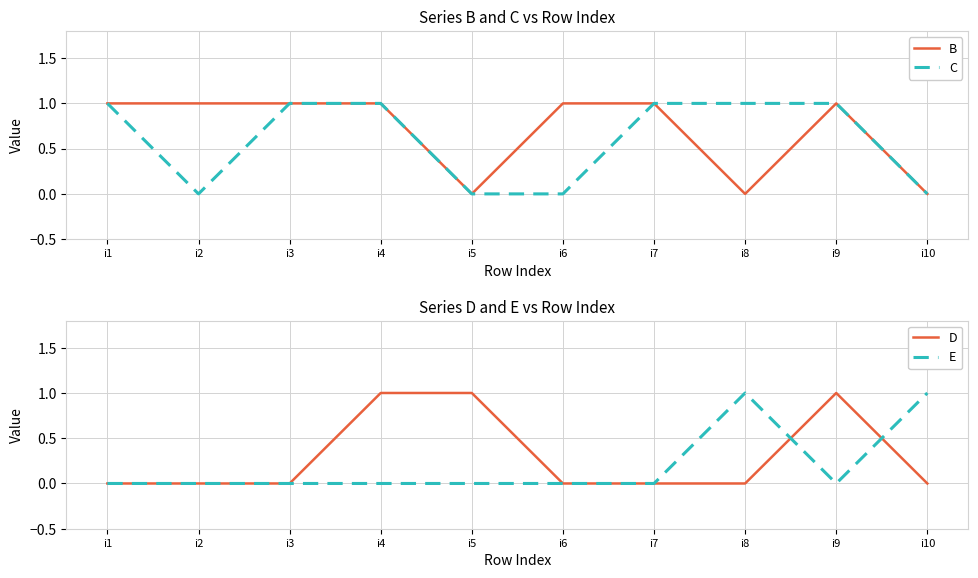

Which series changed the most between i6 and i8?

B